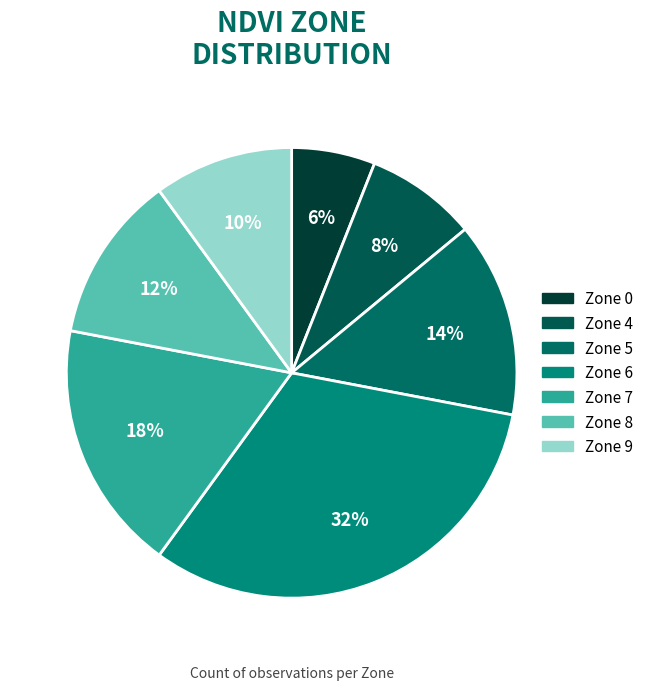

Which slice is the largest?

6